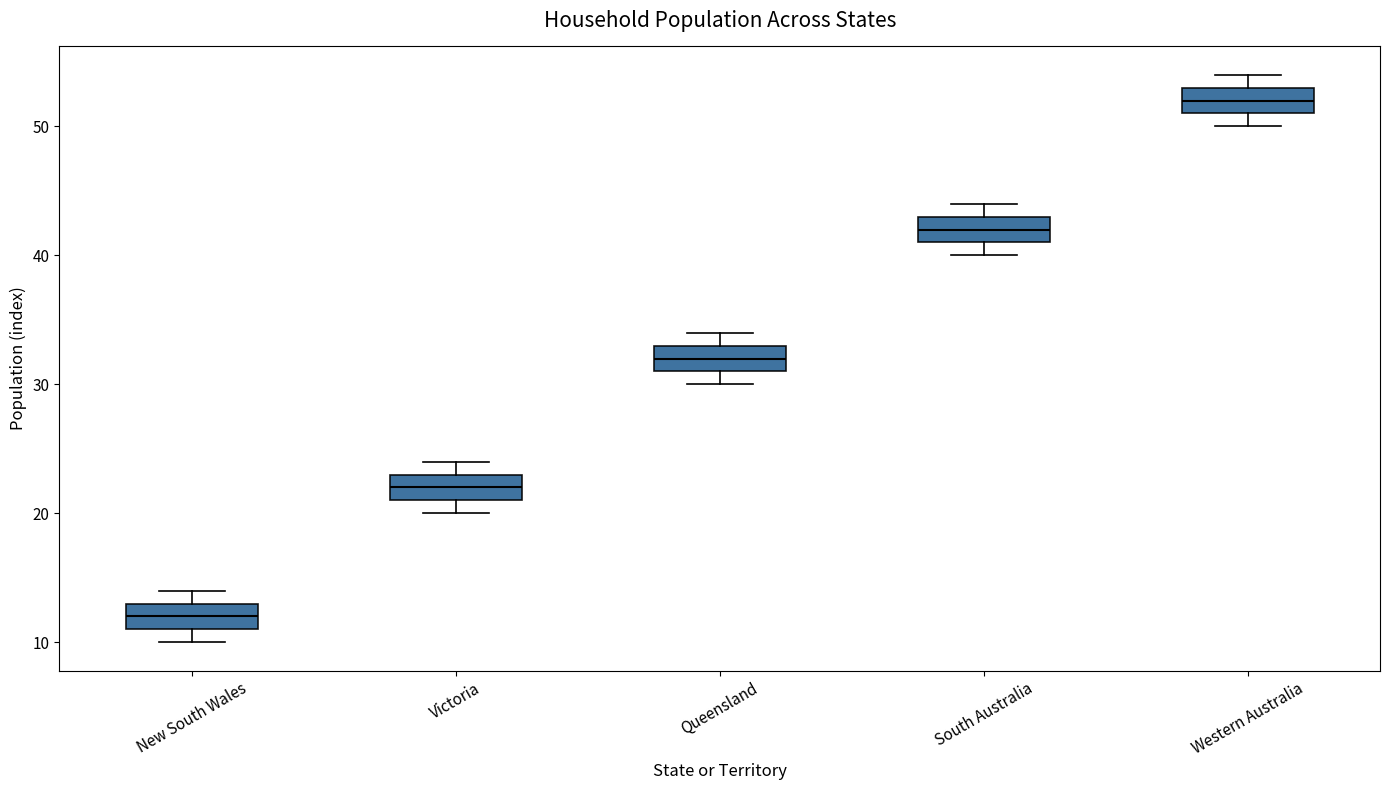

Reading left to right, transcribe this box plot: for each box, give where its median line is, the range the box spans, and where its two whiskers end, as read against the y-axis. The values are not printed on the chart, so give them approximately, as read against the axis.

New South Wales: median 12, box 11 to 13, whiskers 10 to 14
Victoria: median 22, box 21 to 23, whiskers 20 to 24
Queensland: median 32, box 31 to 33, whiskers 30 to 34
South Australia: median 42, box 41 to 43, whiskers 40 to 44
Western Australia: median 52, box 51 to 53, whiskers 50 to 54